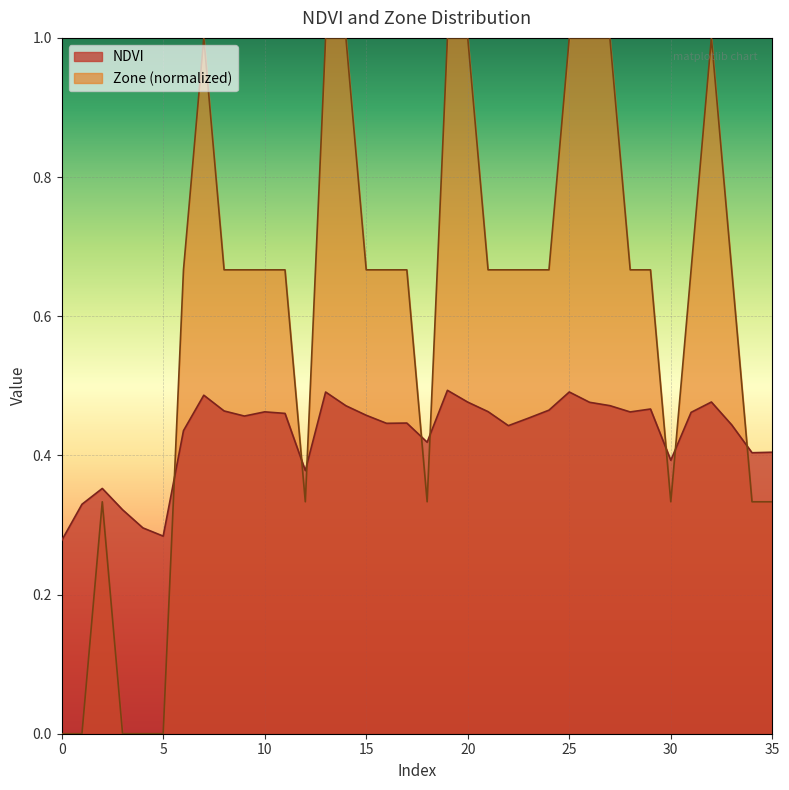

Read the NDVI value at 1.

0.3